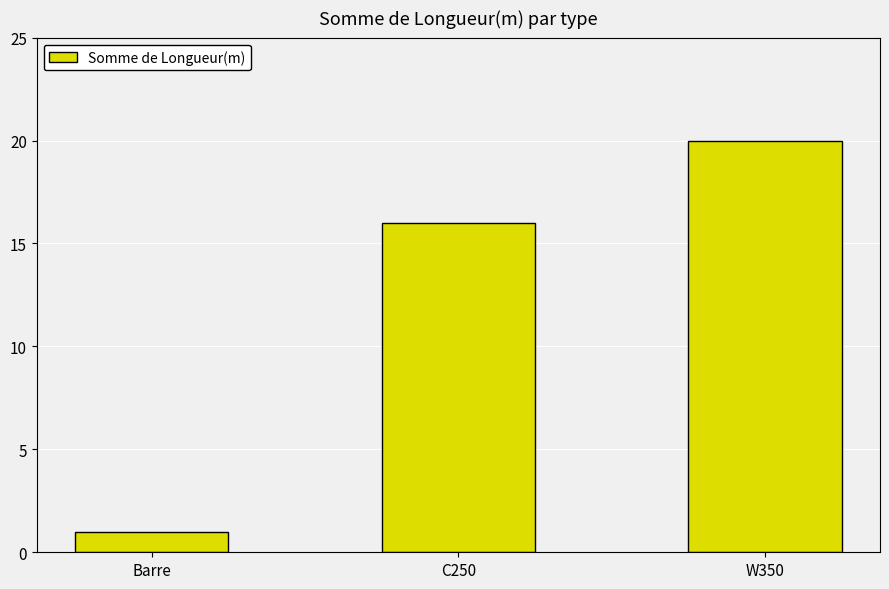

What position from the left is W350?

3